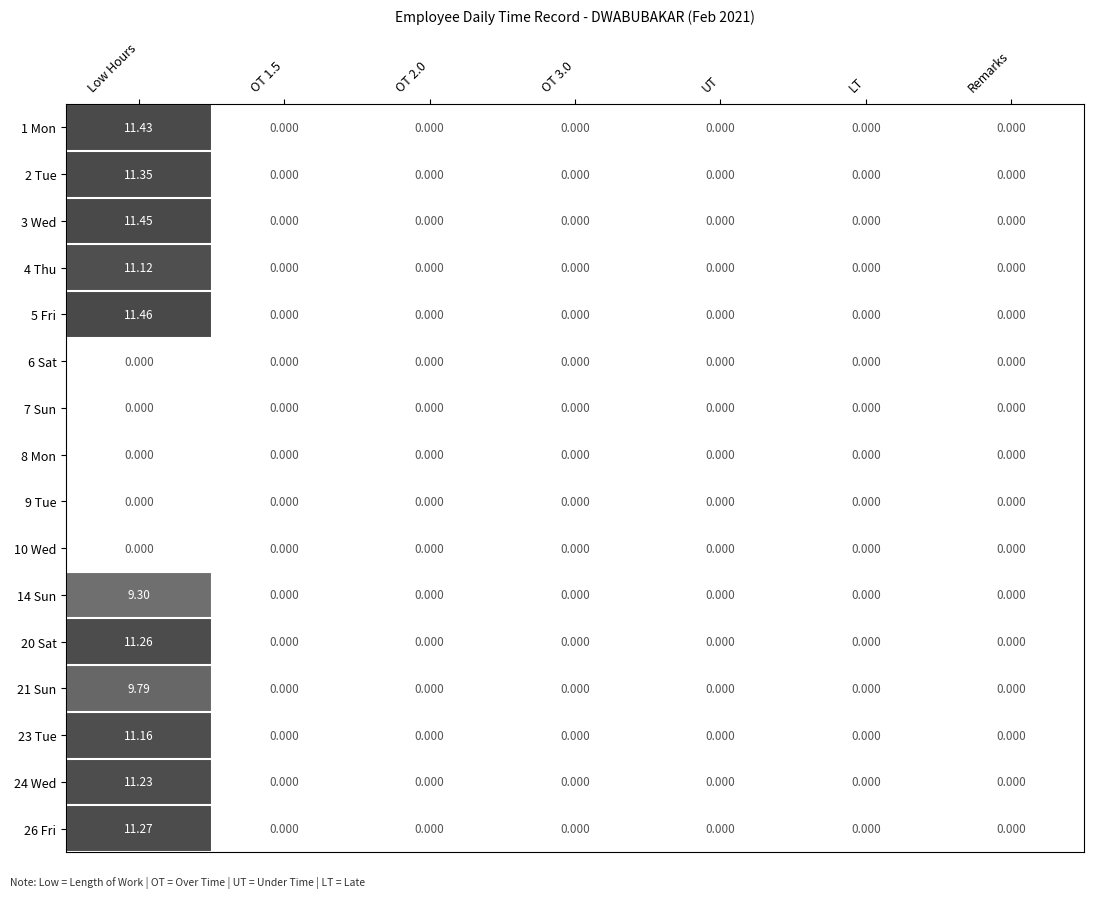

At which category does the chart reach its peak across all series?

Low Hours